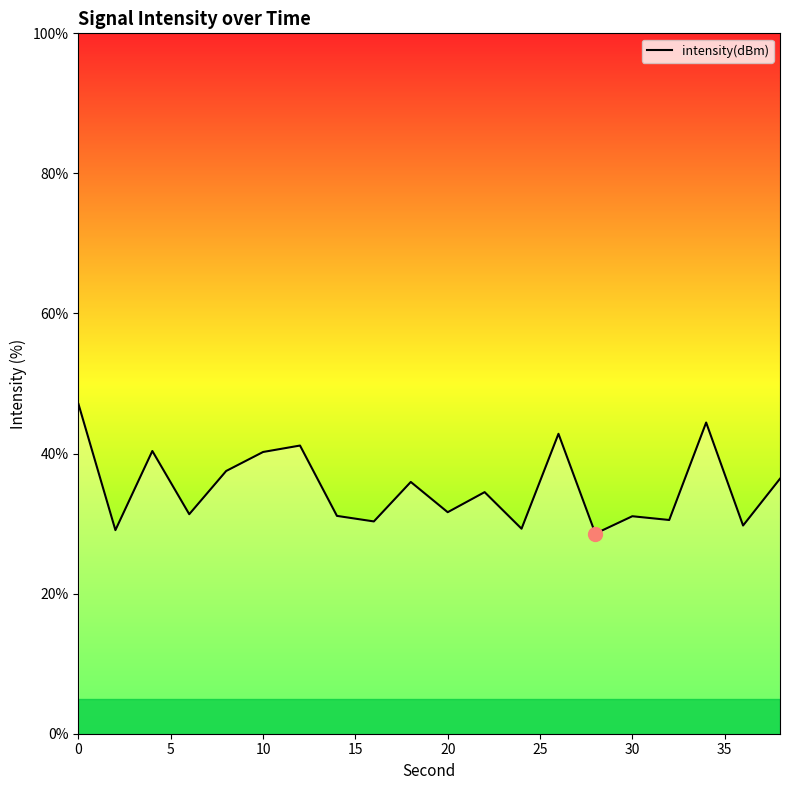

What is the difference between the maximum and minimum values?

18.5